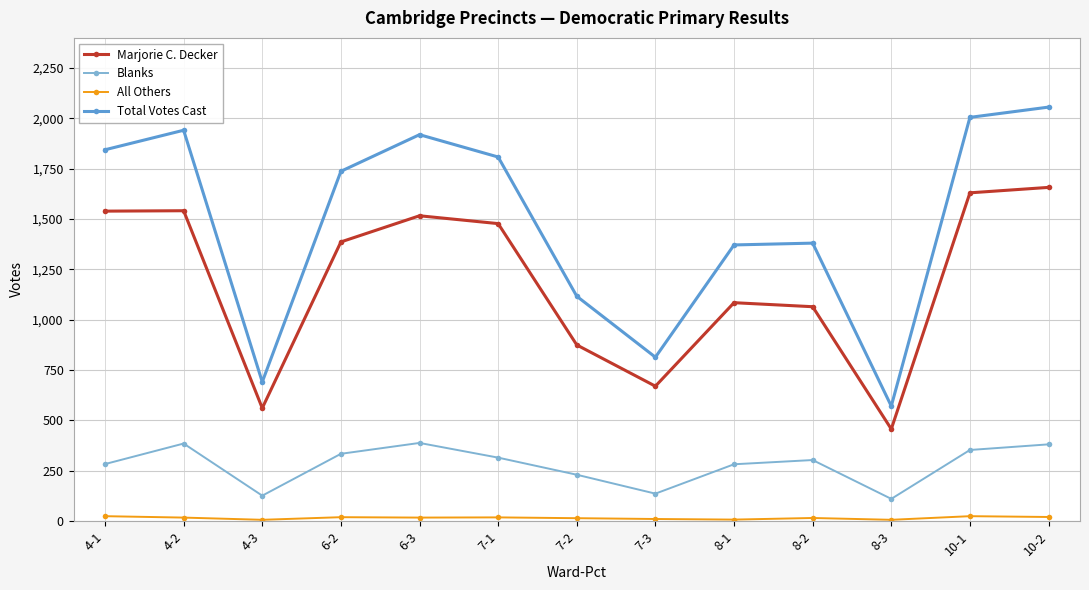

The value of Total Votes Cast at 8-1 is 1371. True or false?

True